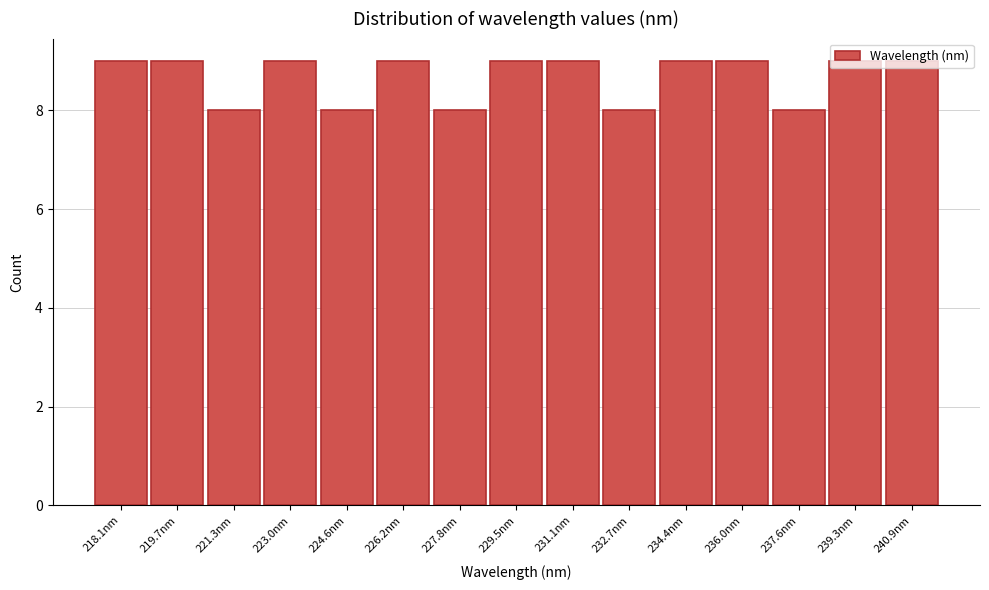

True or false: the data shows 8 at 232.7nm.

True